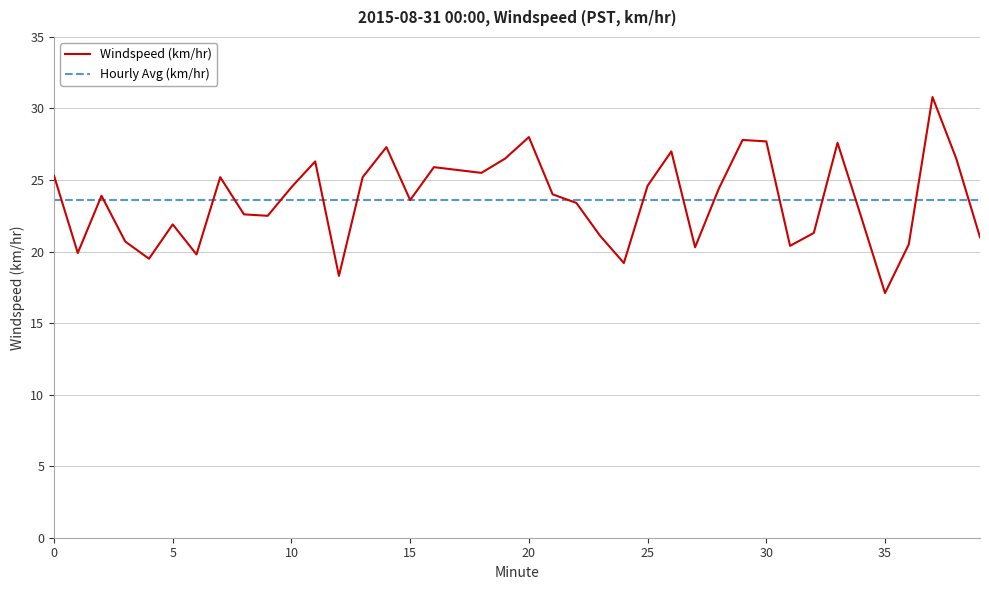

Which series has the widest spread of values?

Windspeed (km/hr)